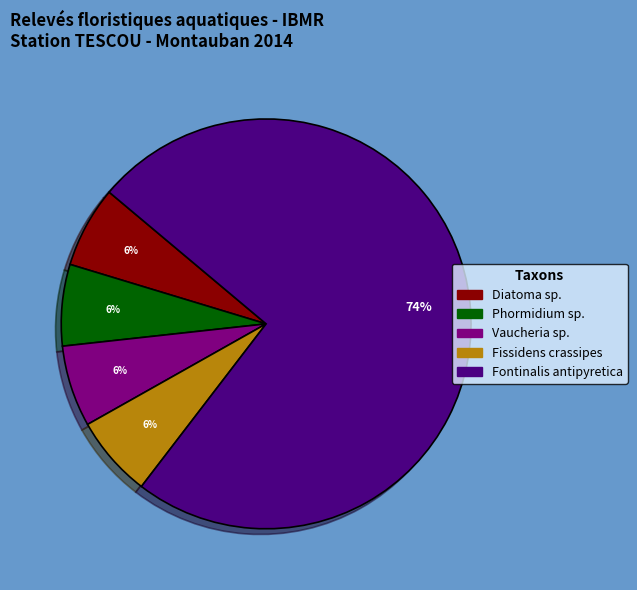

How many slices are in this pie chart?

5